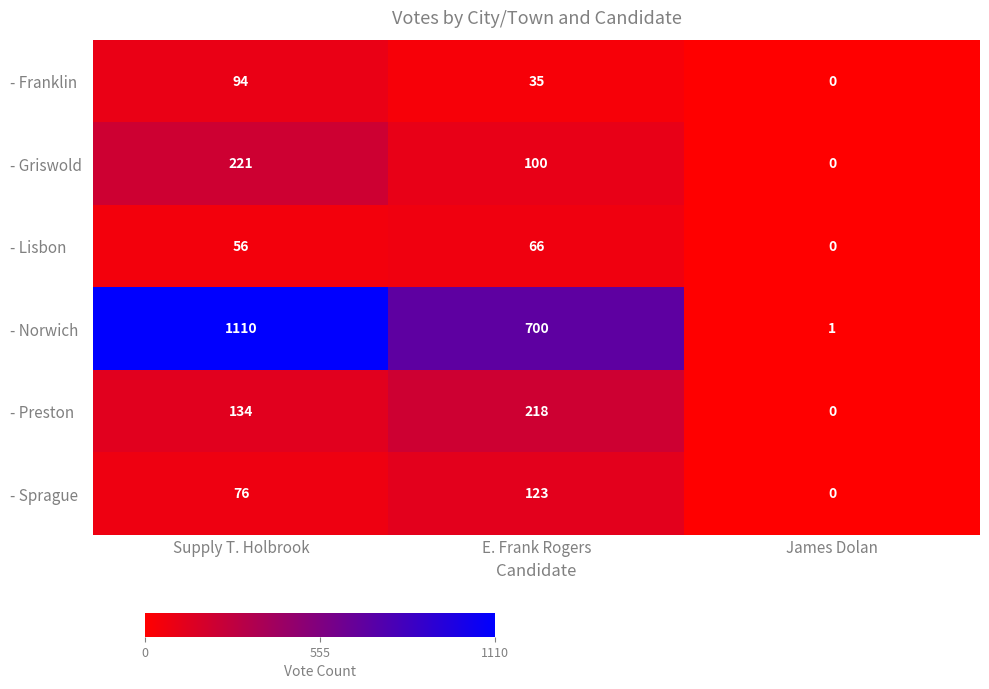

At how many categories does at least one series exceed 399?

2